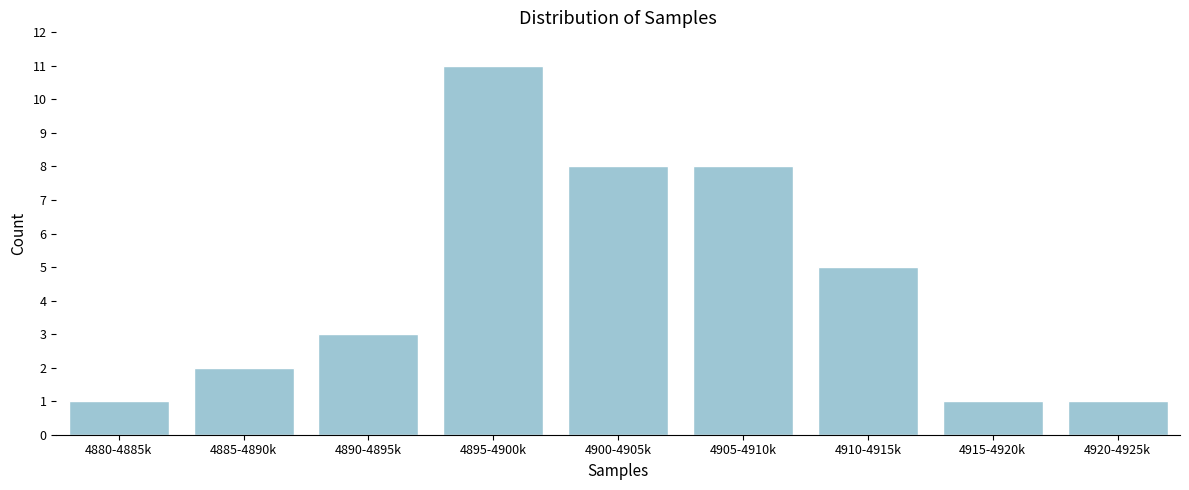

Reading left to right, transcribe all the data shown in this chart.

4880-4885k=1	4885-4890k=2	4890-4895k=3	4895-4900k=11	4900-4905k=8	4905-4910k=8	4910-4915k=5	4915-4920k=1	4920-4925k=1